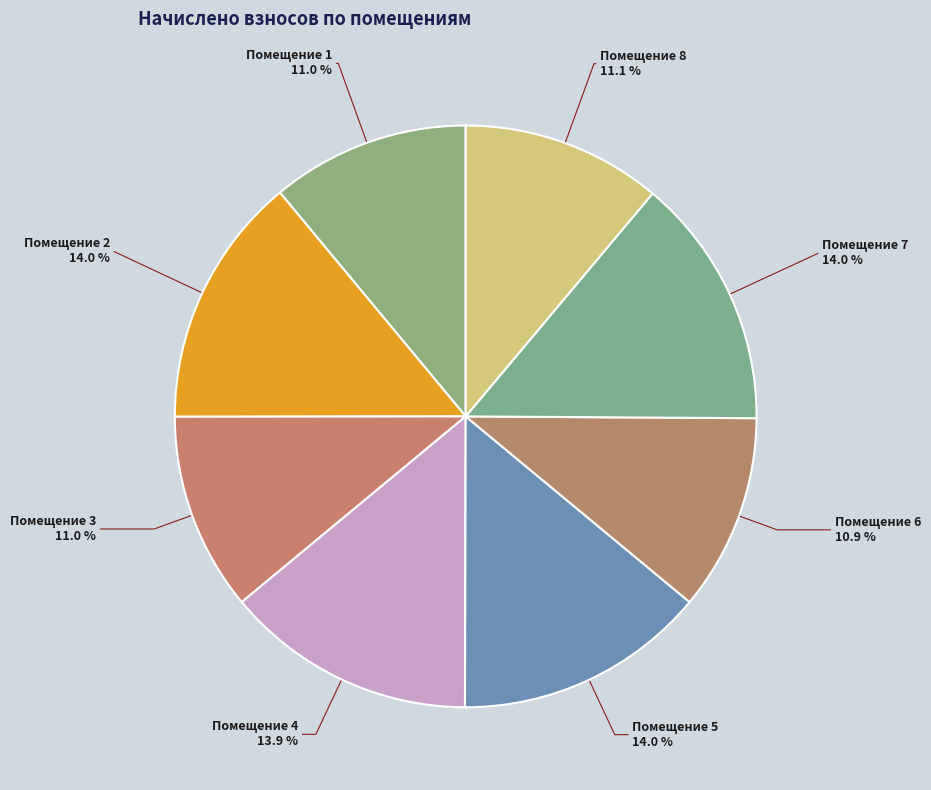

Does any single category account for the majority?

No